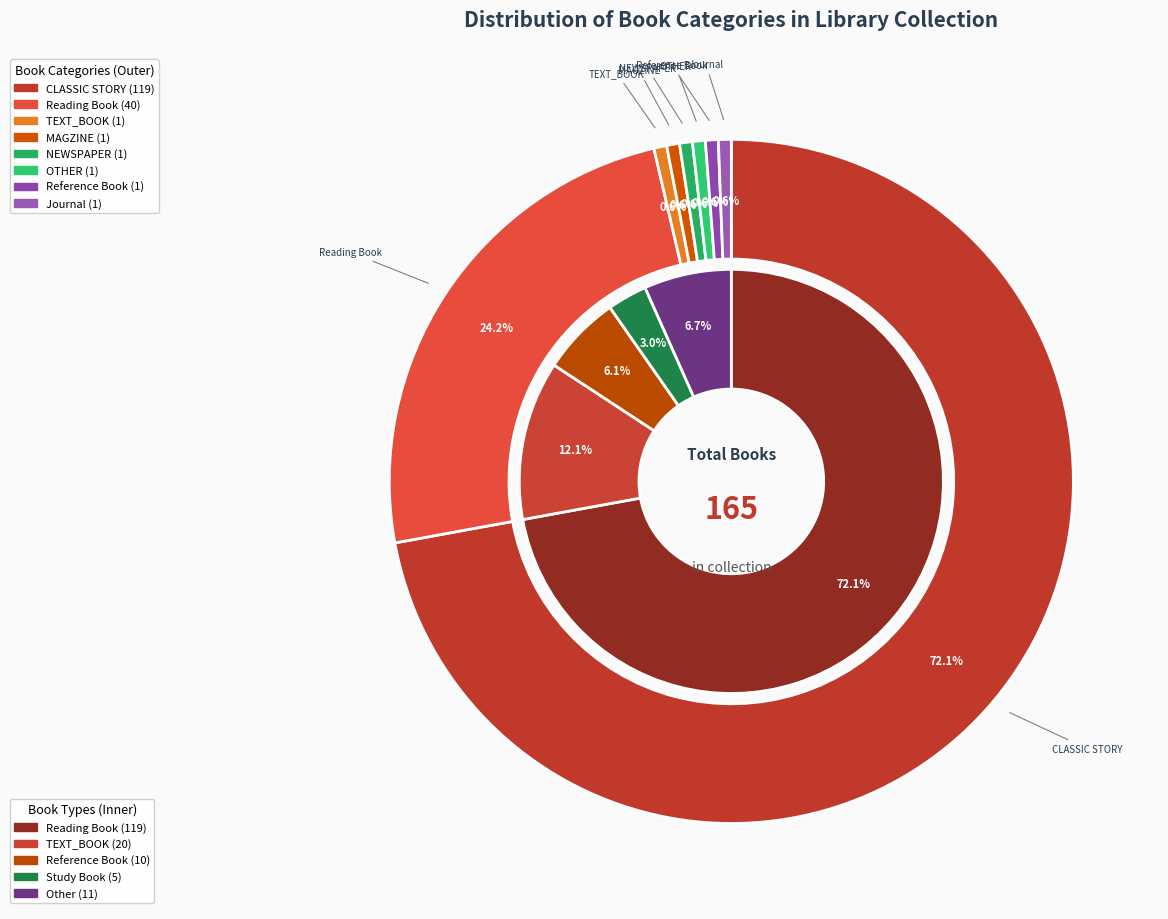

Rank the categories by value from highest to lowest.

CLASSIC STORY, Reading Book, TEXT_BOOK, MAGZINE, NEWSPAPER, OTHER, Reference Book, Journal